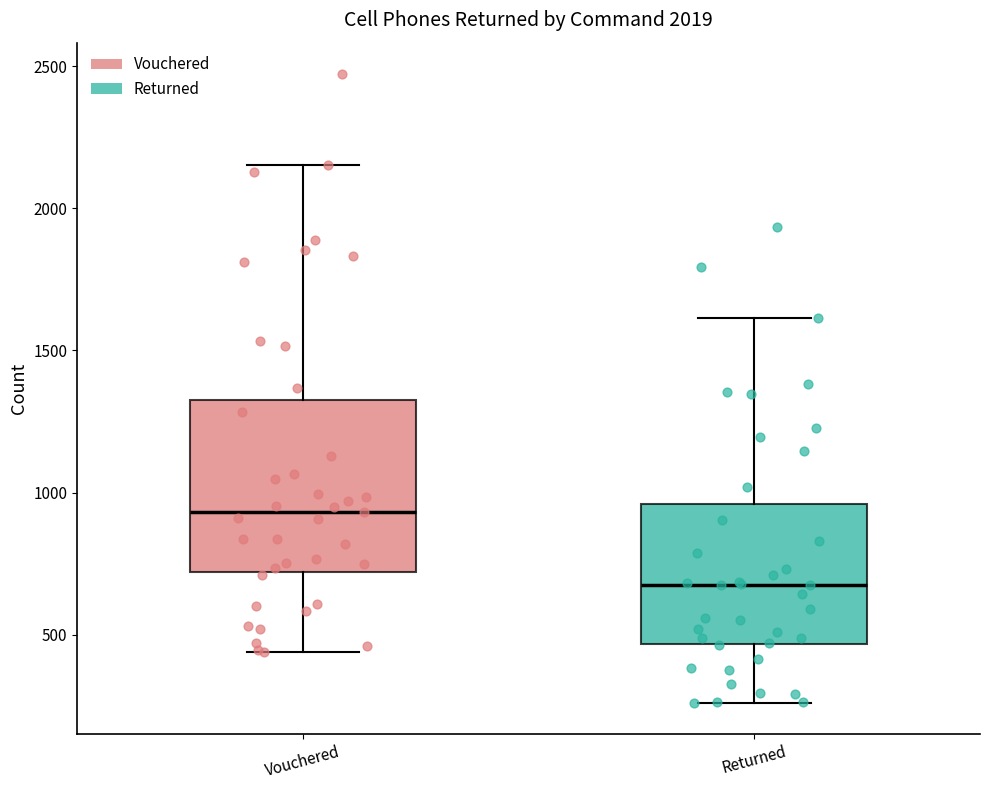

Where does the upper whisker of the box for Returned end on the y-axis? The values are not printed on the chart, so give them approximately, as read against the axis.

1600